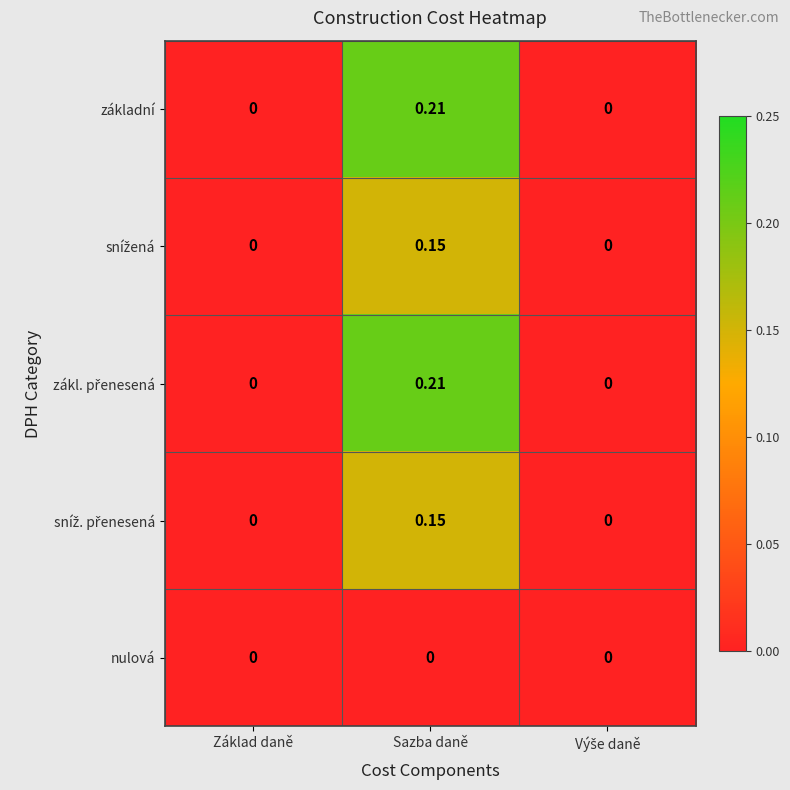

At which category is the sum across all series the highest?

Sazba daně